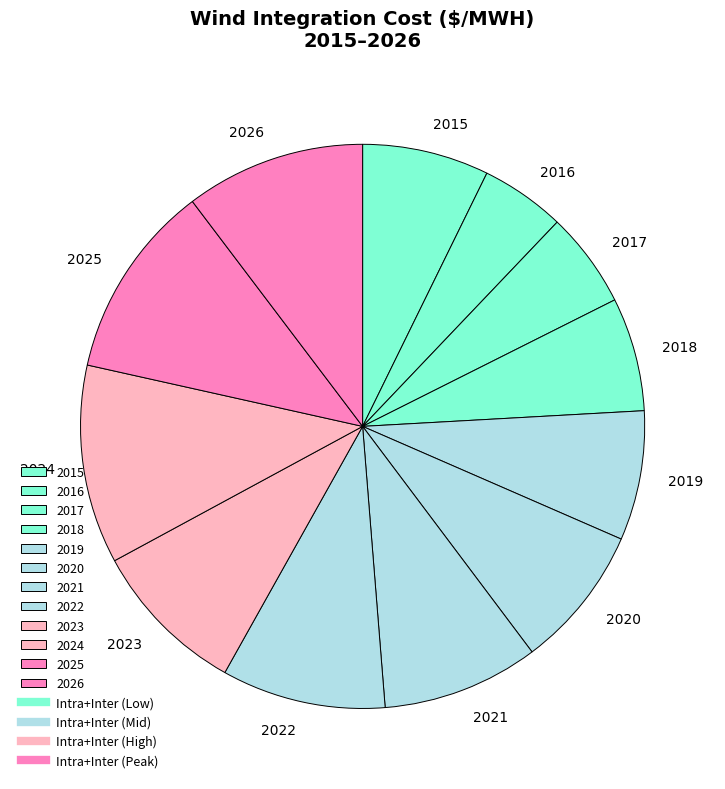

Is there any slice that represents more than half of the pie?

No